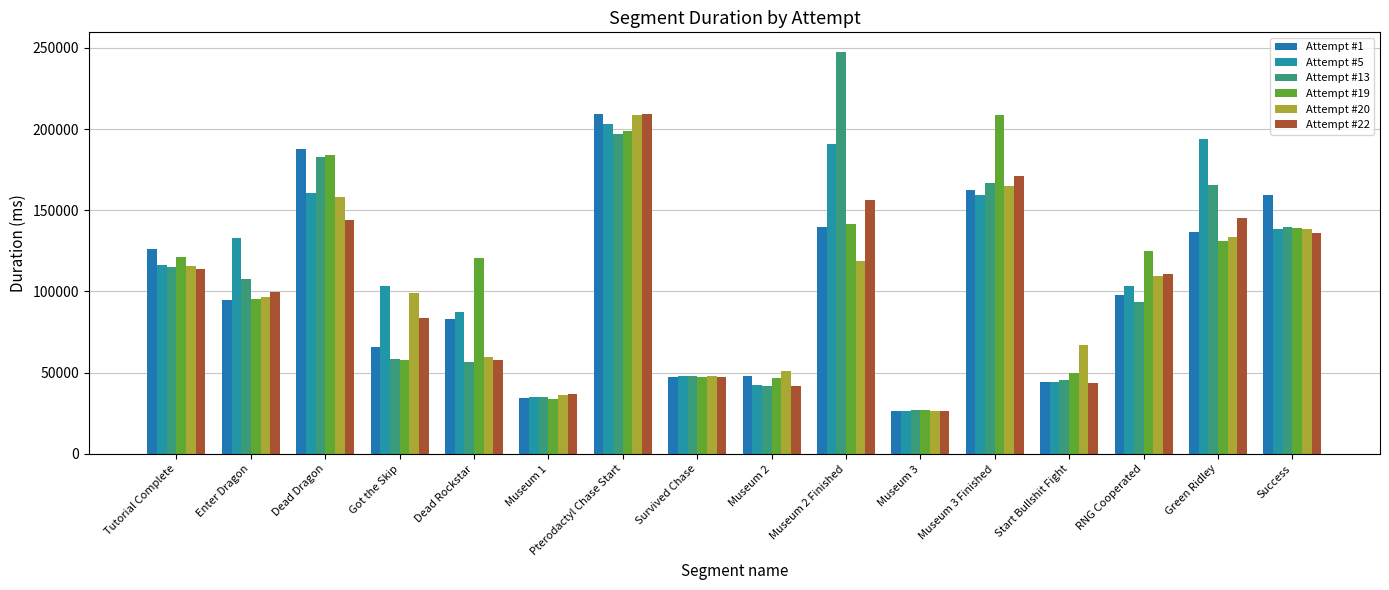

At which label does Attempt #22 reach its minimum?

Museum 3